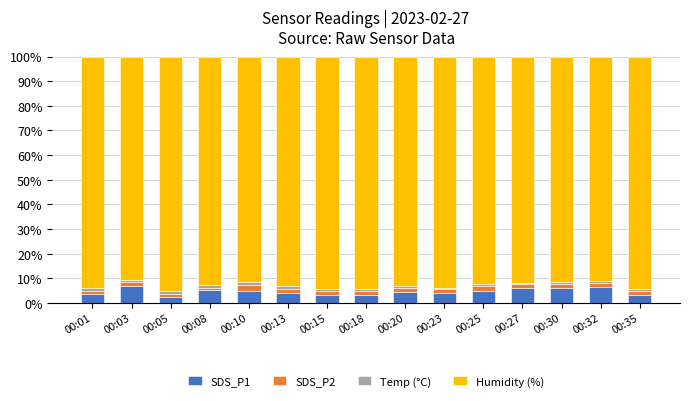

What is the highest value of the SDS_P1 series?

6.9